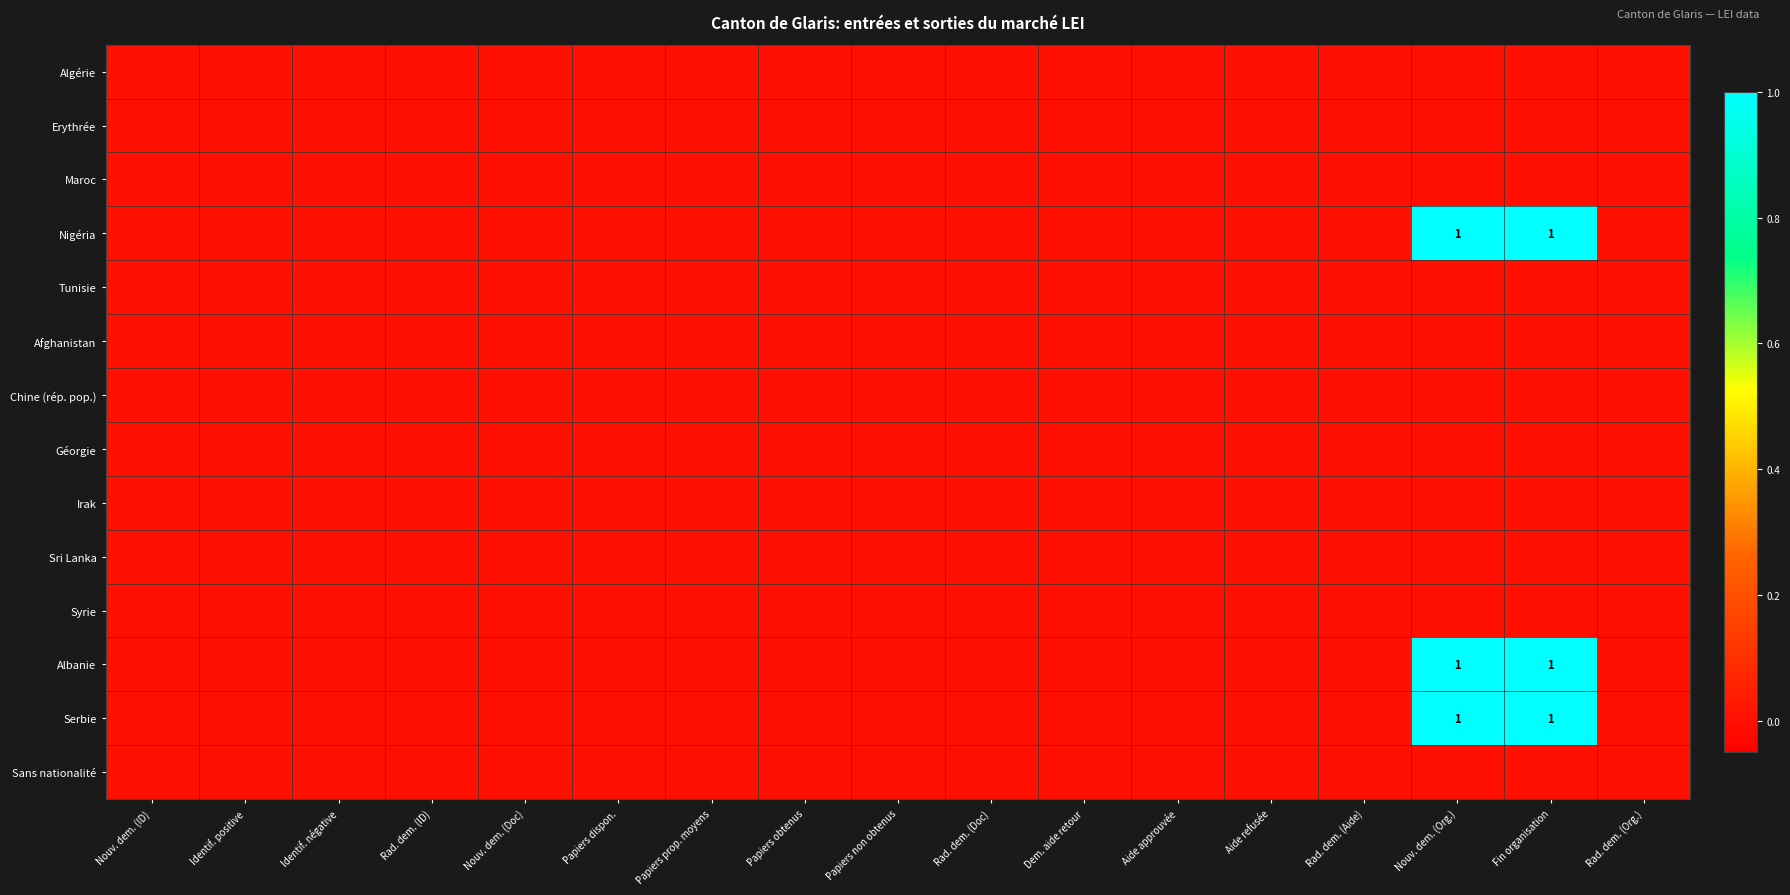

True or false: Albanie has a value of 1 at Fin organisation.

True